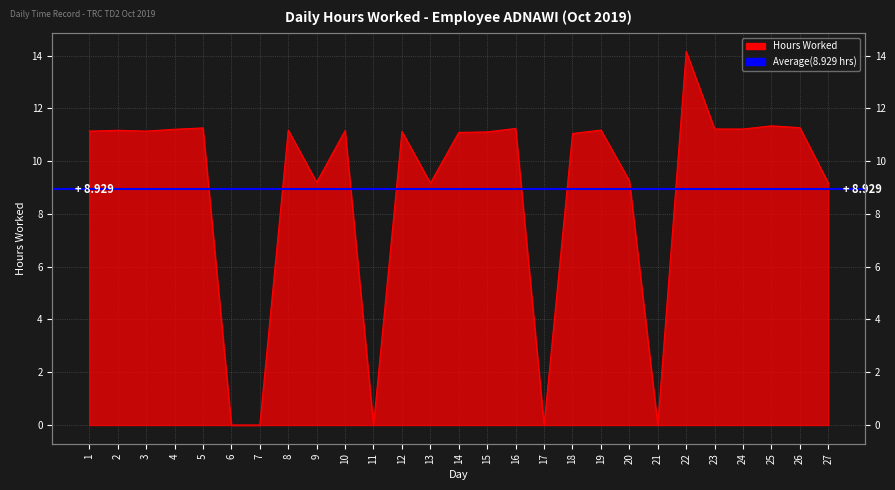

Rank the categories by value from highest to lowest.

22, 25, 26, 5, 16, 23, 24, 4, 8, 19, 2, 10, 1, 3, 12, 15, 14, 18, 20, 9, 13, 27, 6, 7, 11, 17, 21